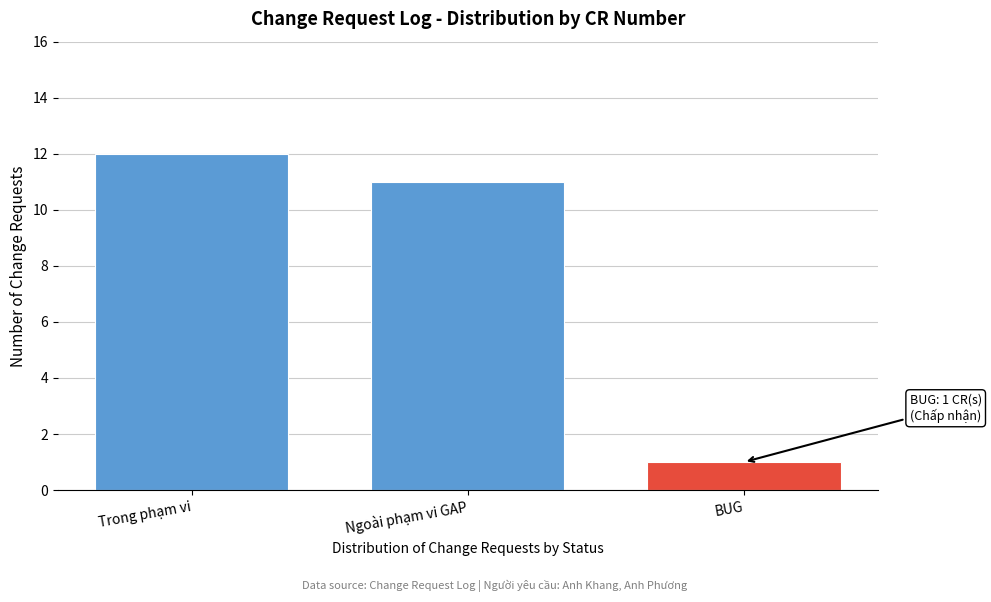

Reading left to right, what are all the values shown in this chart?

Trong phạm vi=12	Ngoài phạm vi GAP=11	BUG=1